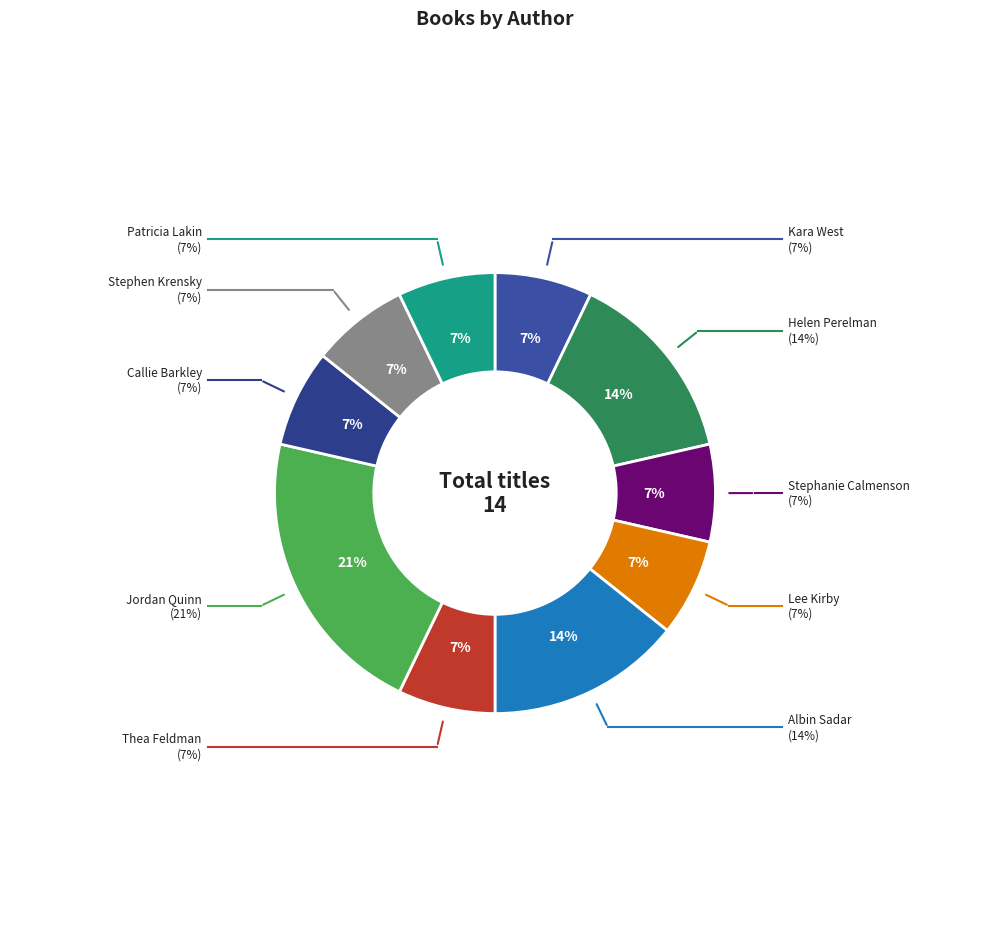

To the nearest percent, what percentage of the pie is Albin Sadar?

14%